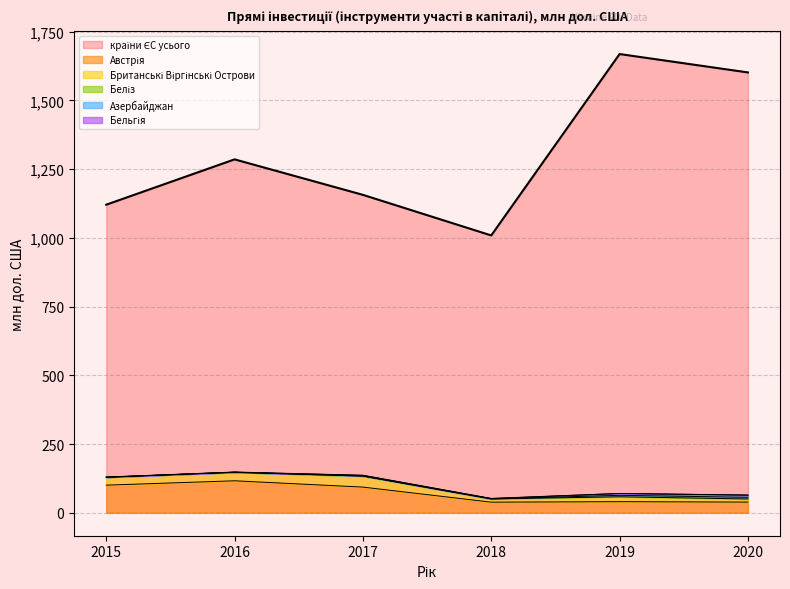

Reading left to right, what are all the values shown in this chart?

країни ЄС усього: 1120.4	1285.3	1156.2	1008.7	1668.3	1601.5
Австрія: 100.5	116.4	93.5	38.7	40.4	38.9
Британські Віргінські Острови: 28.6	30.8	39.9	11.7	17.7	11.3
Беліз: 0.1	0.3	0.1	0.2	5.4	6.0
Азербайджан: 0.5	0.2	2.4	1.1	6.7	8.0
Бельгія: 0.3	0.6	0.6	0.6	0.1	0.1